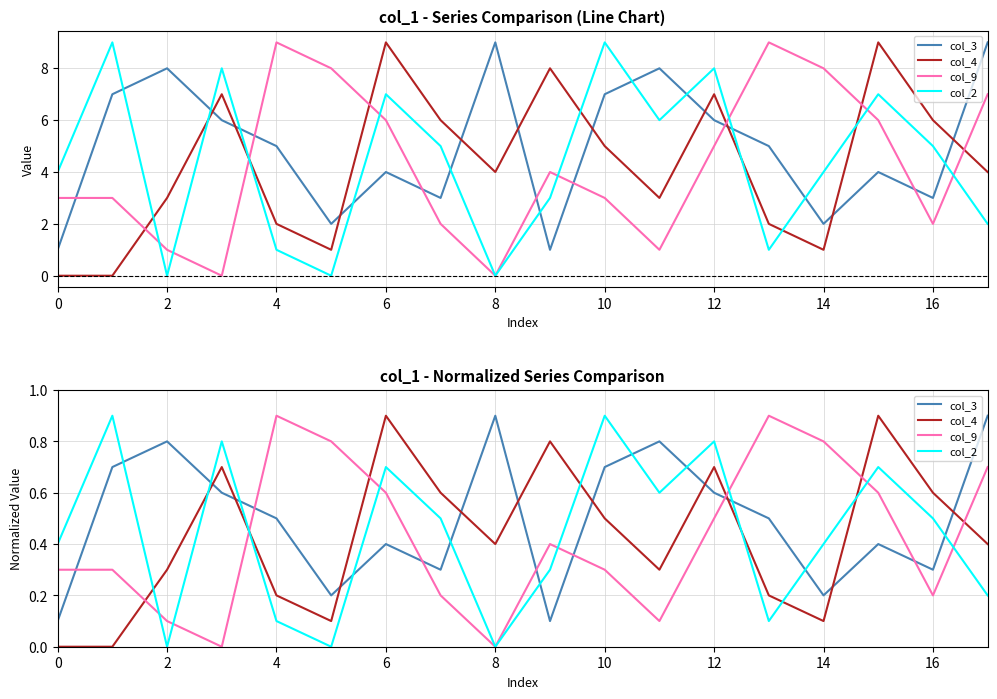

What is the label of the 17th point from the left?

16